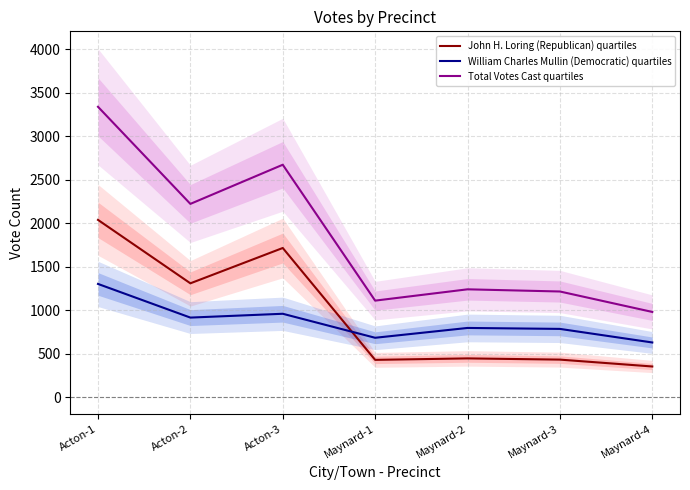

The value of Total Votes Cast quartiles at Maynard-1 is 1108. True or false?

True